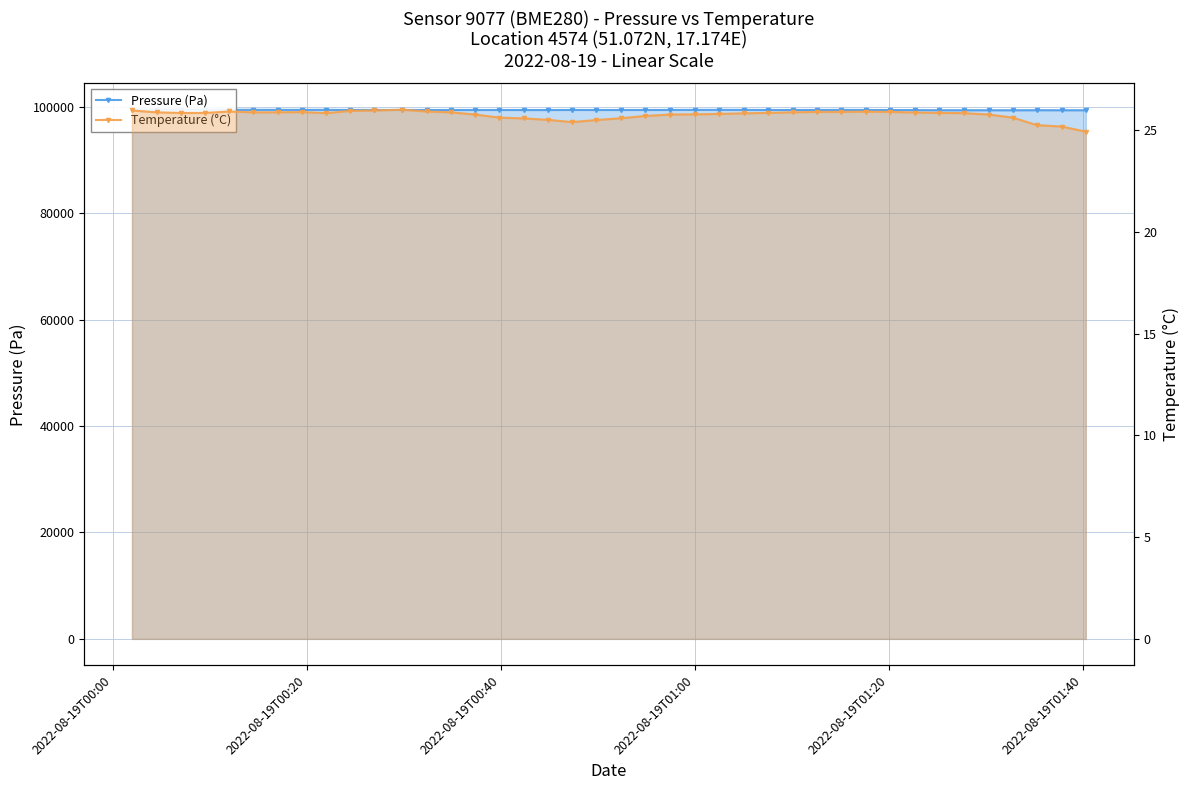

What is the average value of the Temperature (°C) series?

25.7